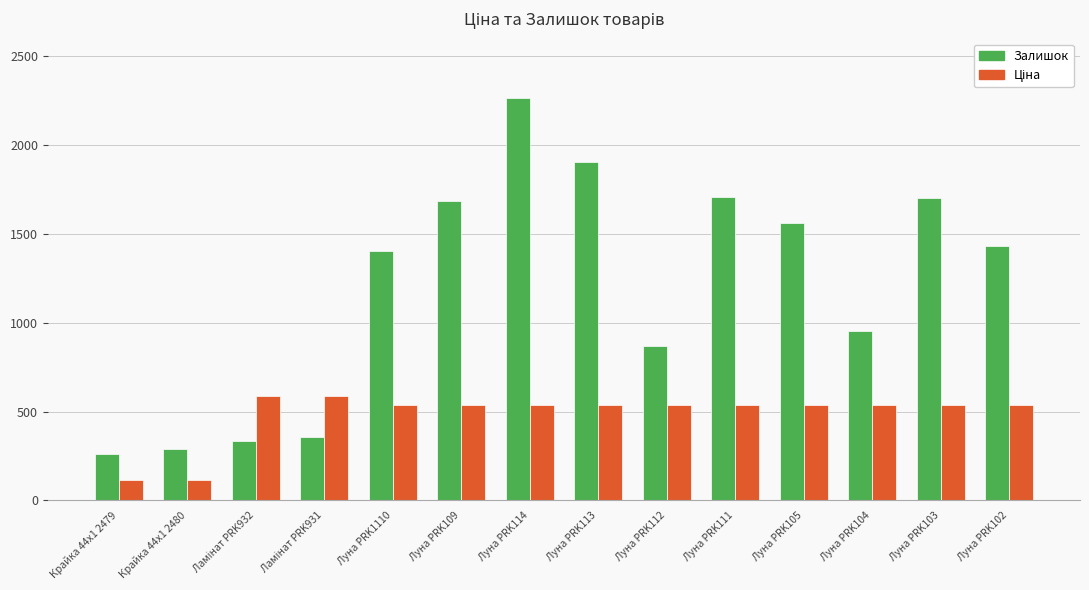

At how many categories does at least one series exceed 1848?

2